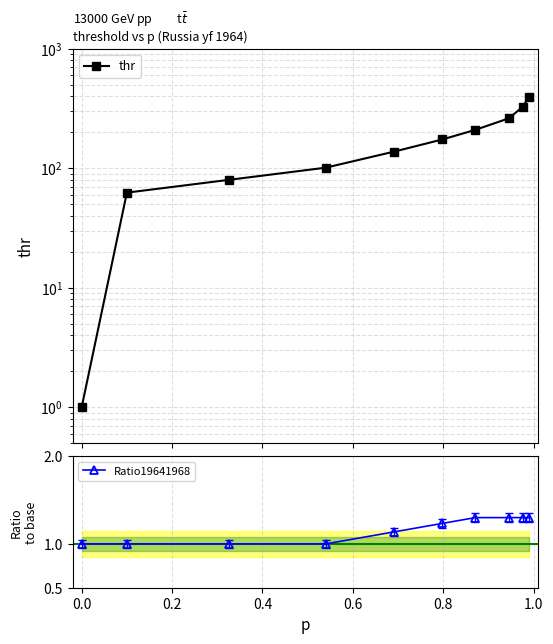

How many lines are shown in the chart?

2